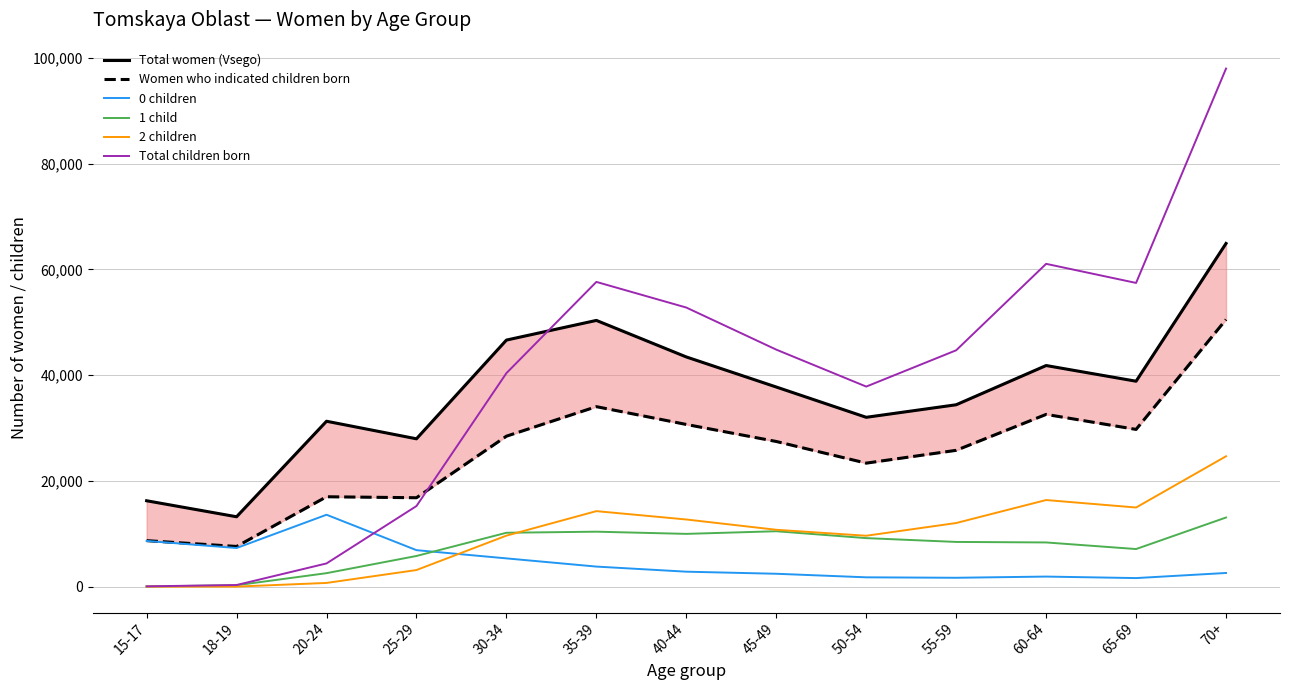

True or false: 2 children and Women who indicated children born cross at least once.

False